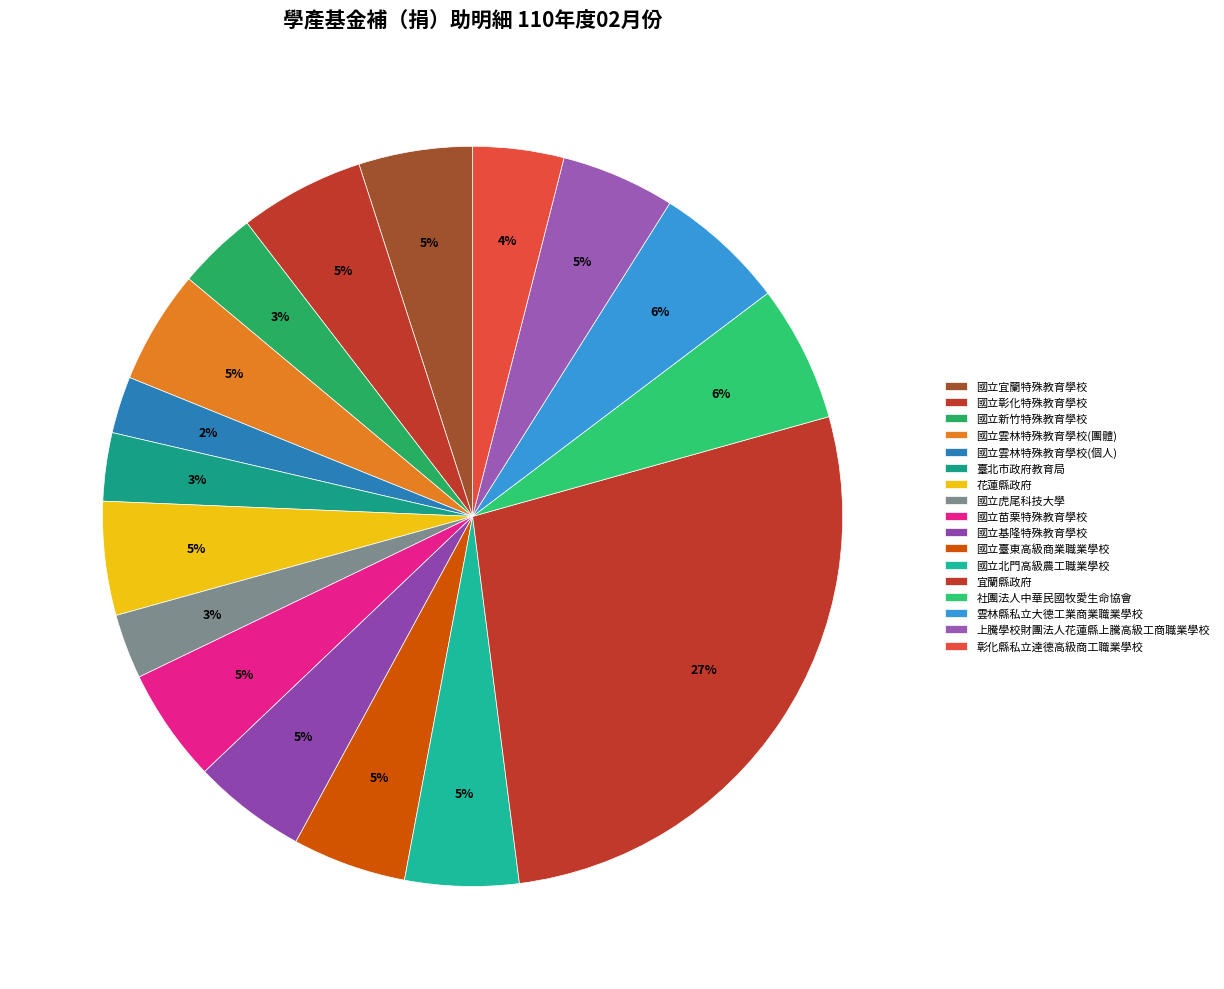

Is there a majority slice in this chart?

No